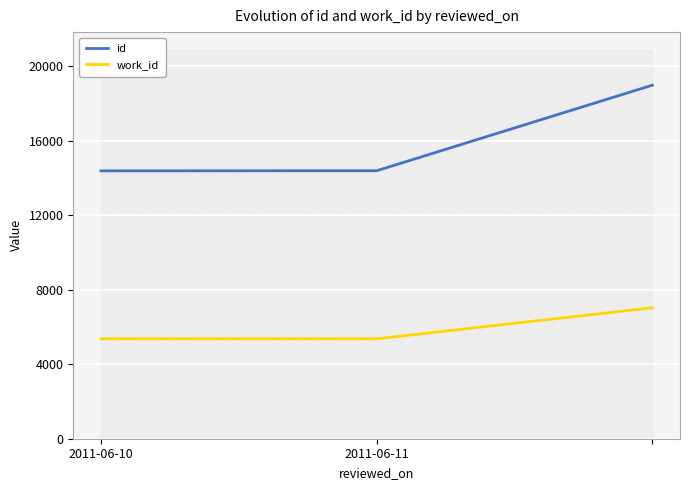

The id series shows 14393 at 2011-06-11. True or false?

True